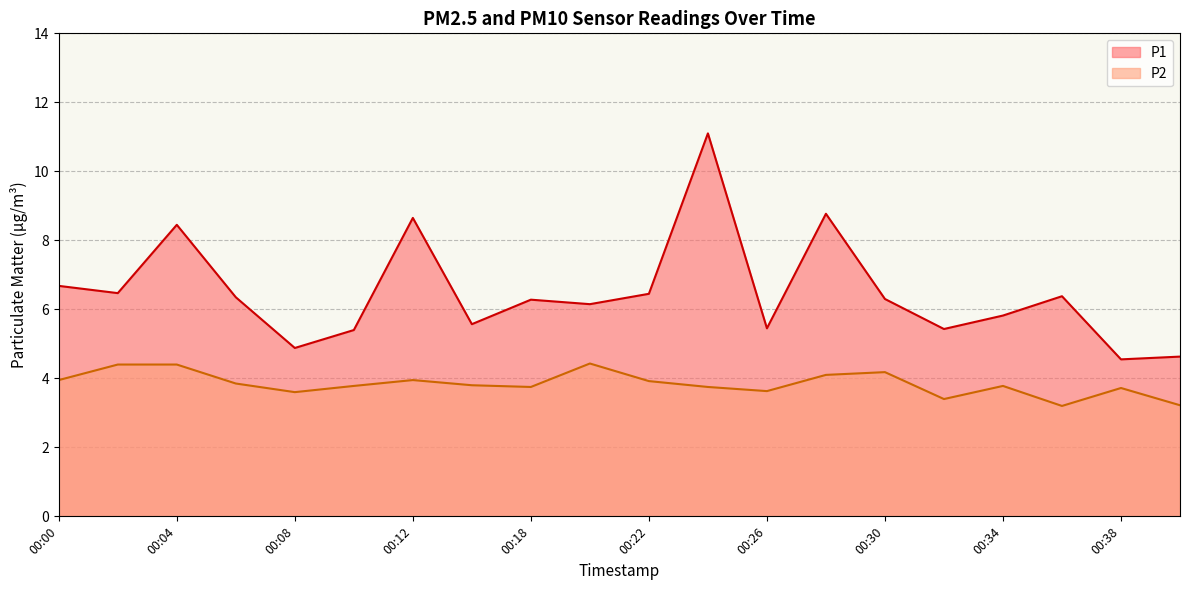

Which has a higher value, 00:02 or 00:18?

00:02